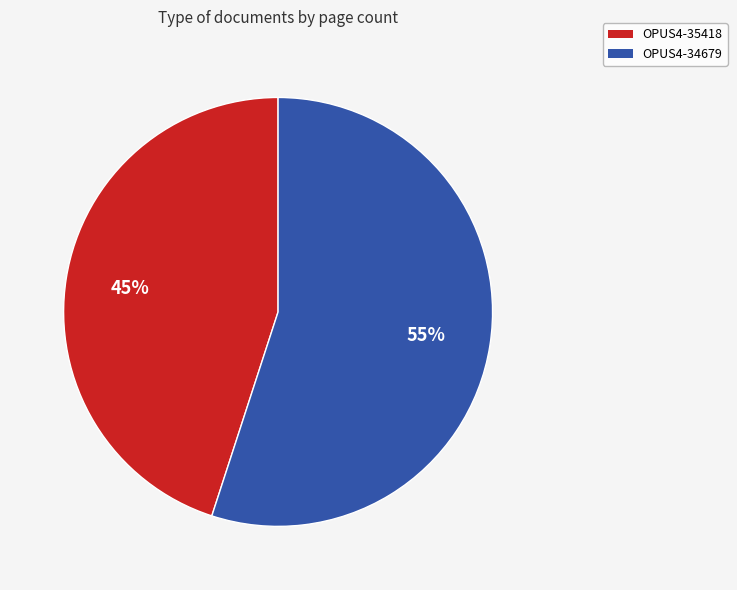

Is the sum of OPUS4-34679 and OPUS4-35418 greater than half?

Yes